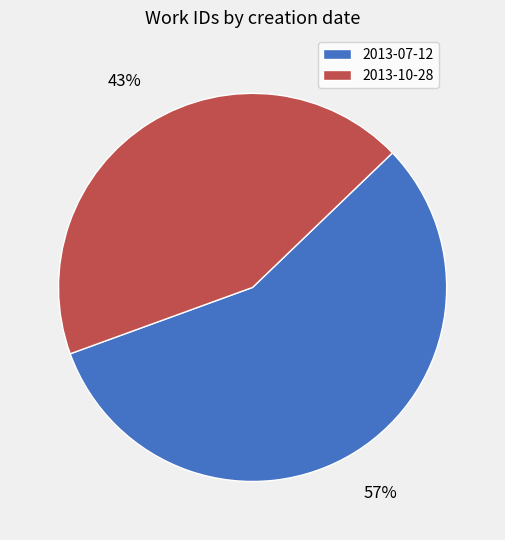

What percentage is the 2013-07-12 slice, to the nearest percent?

57%